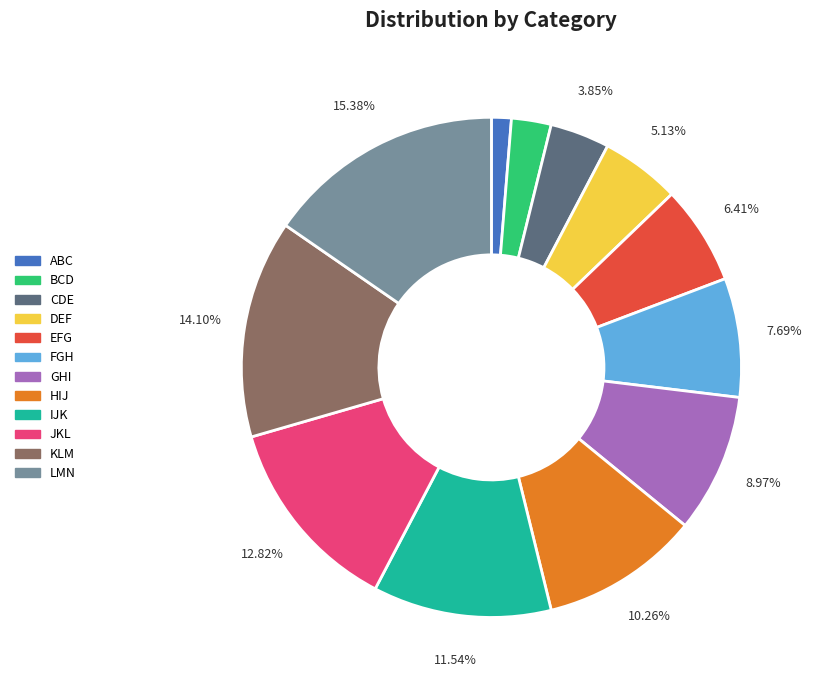

To the nearest percent, what is the combined percentage of CDE and BCD?

6%